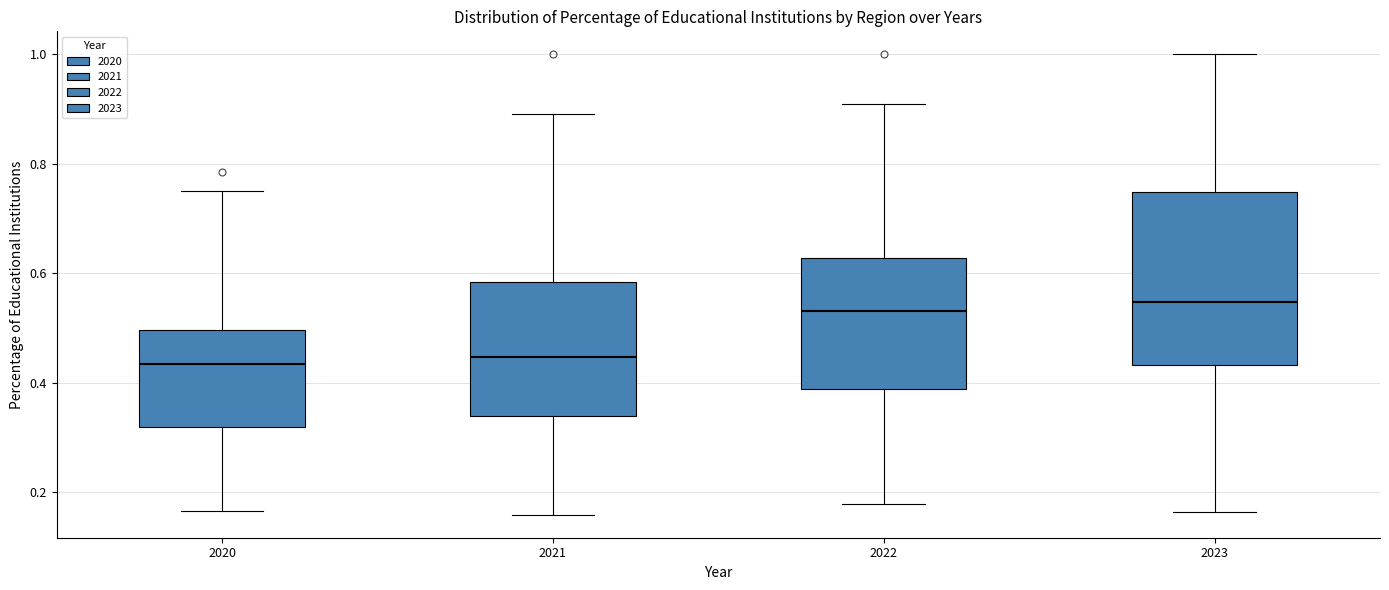

Comparing the boxes themselves (not the whiskers), which one is the tallest?

2023